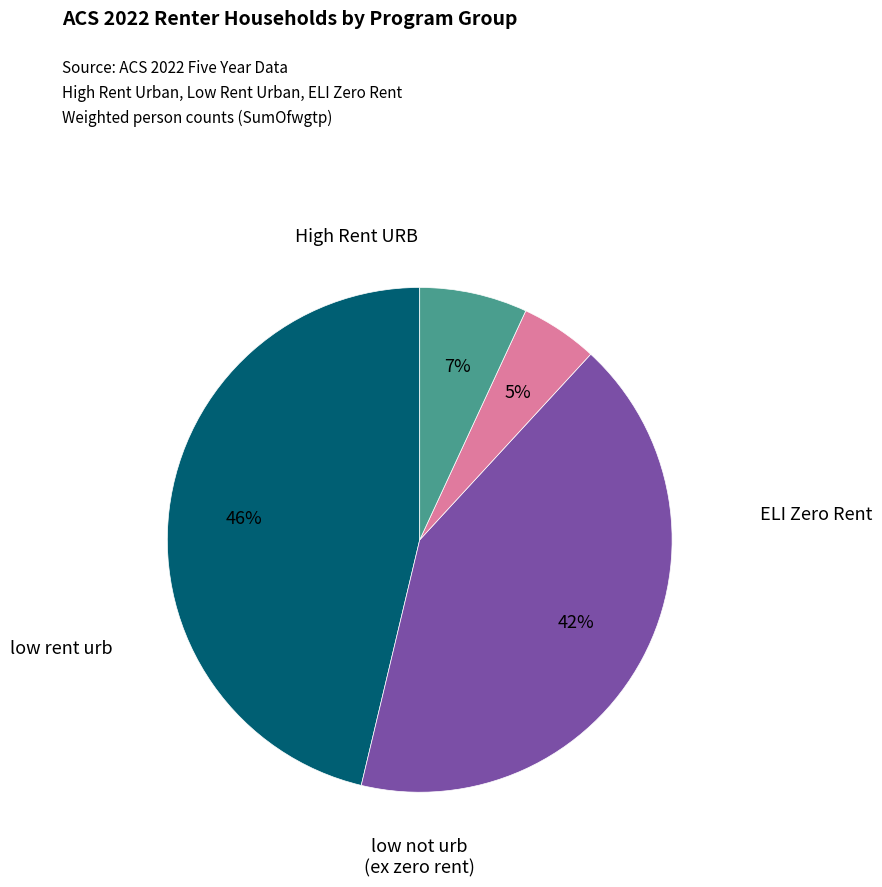

Does ELI Zero Rent account for over 50% of the chart?

No